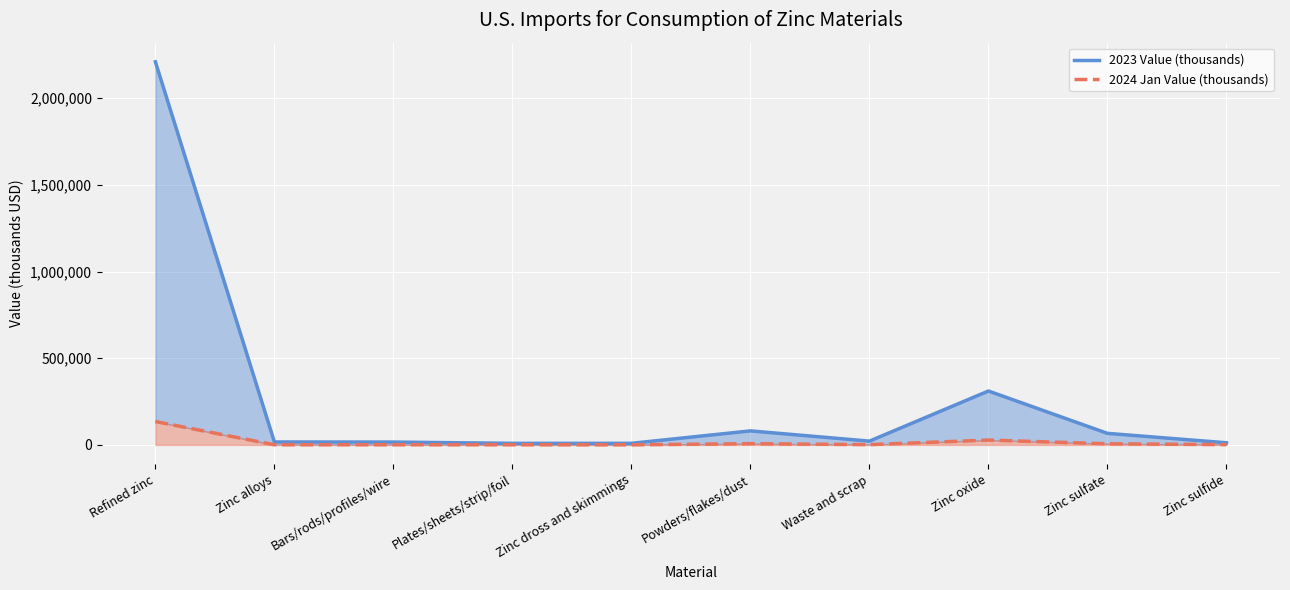

Reading left to right, list all the values displayed in this chart.

2023 Value (thousands): Refined zinc=2210000	Zinc alloys=17100	Bars/rods/profiles/wire=16500	Plates/sheets/strip/foil=9270	Zinc dross and skimmings=9270	Powders/flakes/dust=81000	Waste and scrap=22000	Zinc oxide=311000	Zinc sulfate=66800	Zinc sulfide=12500
2024 Jan Value (thousands): Refined zinc=135000	Zinc alloys=917	Bars/rods/profiles/wire=1010	Plates/sheets/strip/foil=850	Zinc dross and skimmings=589	Powders/flakes/dust=7280	Waste and scrap=1770	Zinc oxide=28000	Zinc sulfate=6710	Zinc sulfide=1850